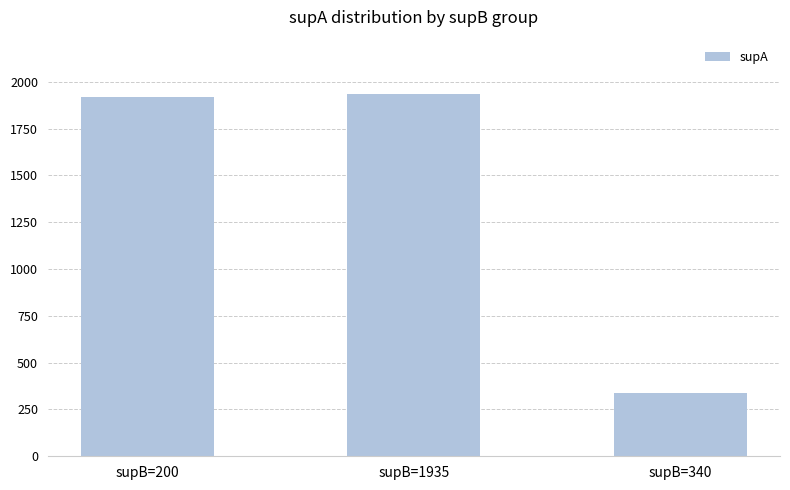

What is the smallest value displayed?

340